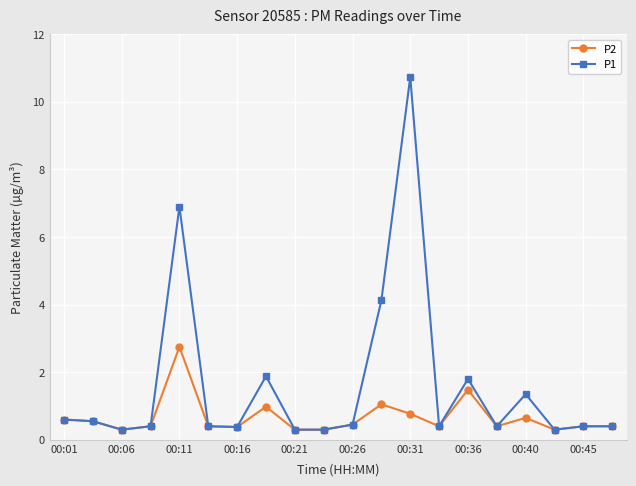

At how many categories does at least one series exceed 6?

2